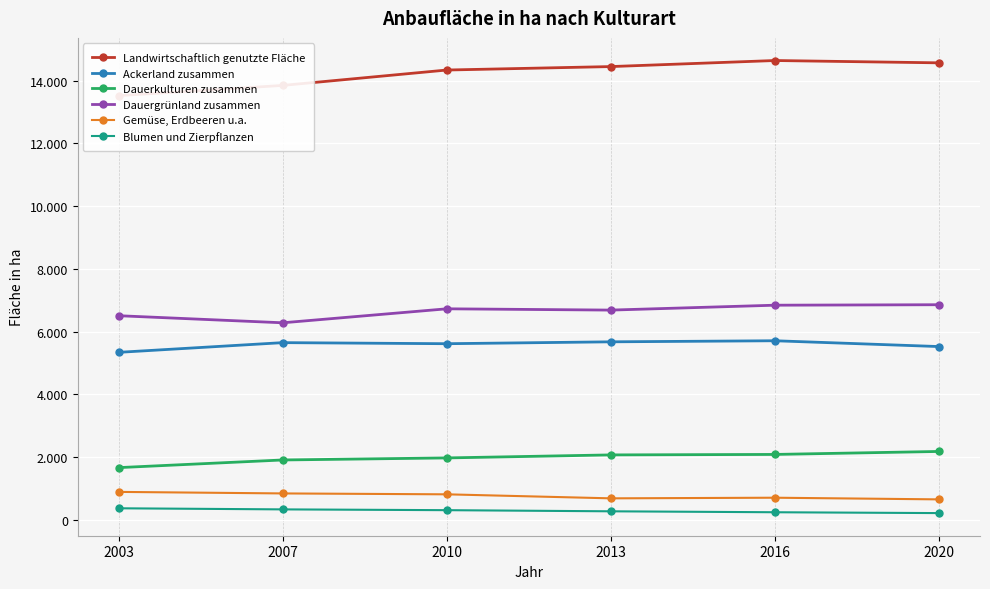

Is it true that Dauergrünland zusammen equals 2766.3 at 2013?

False